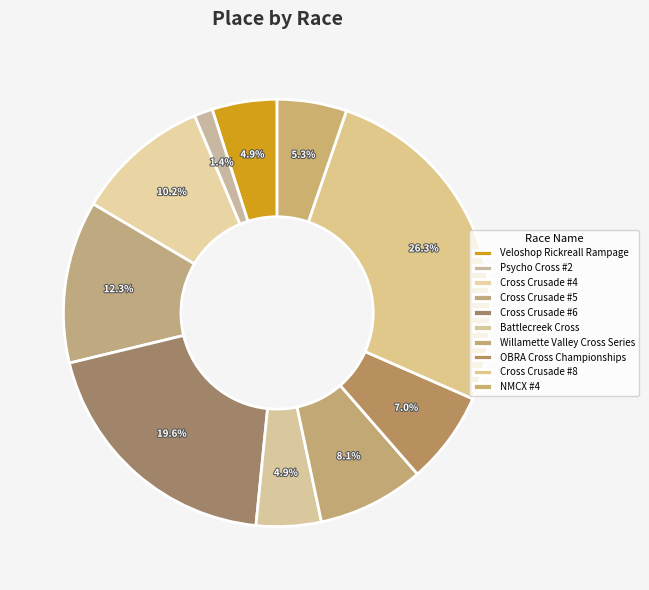

Count the number of slices in the pie.

10